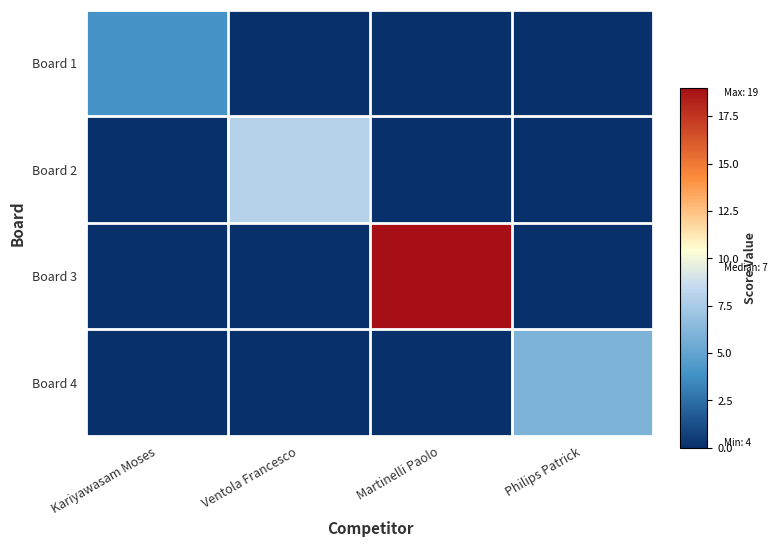

Reading right to left, transcribe all the data shown in this chart.

Board 1: Philips Patrick=0	Martinelli Paolo=0	Ventola Francesco=0	Kariyawasam Moses=4
Board 2: Philips Patrick=0	Martinelli Paolo=0	Ventola Francesco=8	Kariyawasam Moses=0
Board 3: Philips Patrick=0	Martinelli Paolo=19	Ventola Francesco=0	Kariyawasam Moses=0
Board 4: Philips Patrick=6	Martinelli Paolo=0	Ventola Francesco=0	Kariyawasam Moses=0